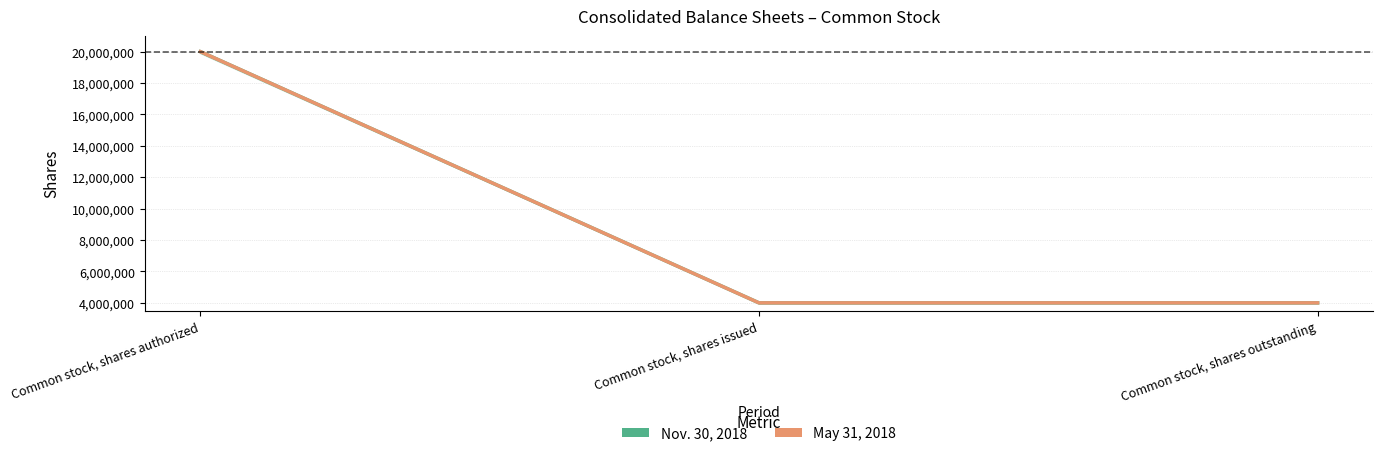

Reading left to right, list all the values displayed in this chart.

Nov. 30, 2018: Common stock, shares authorized=20000000	Common stock, shares issued=3994545	Common stock, shares outstanding=3994545
May 31, 2018: Common stock, shares authorized=20000000	Common stock, shares issued=3994545	Common stock, shares outstanding=3994545